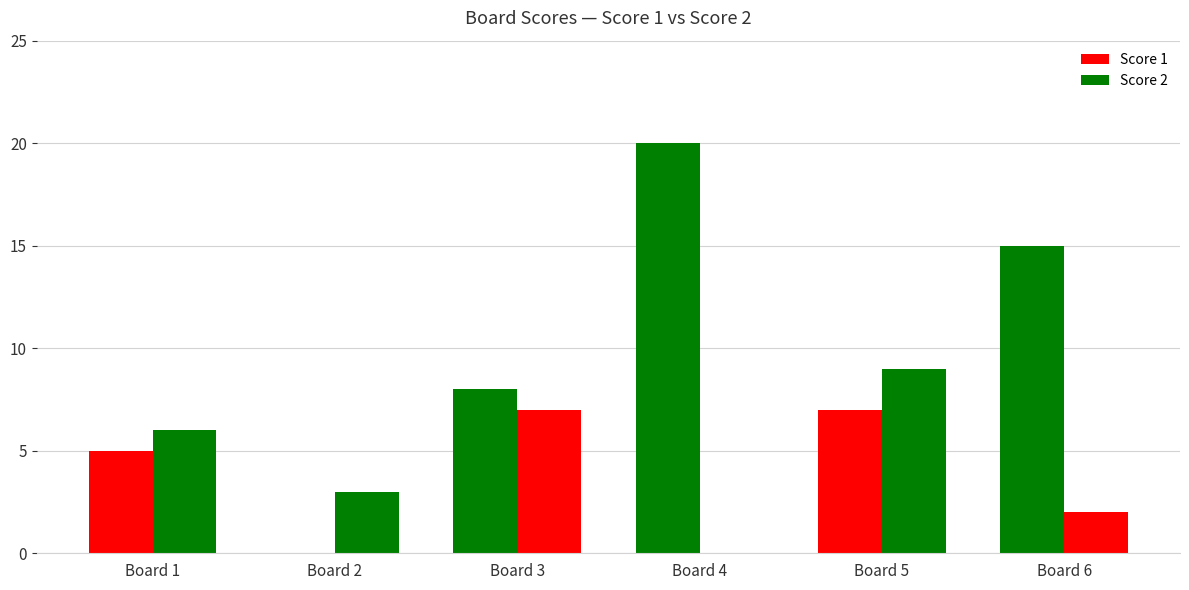

Which series has the widest spread of values?

Score 1